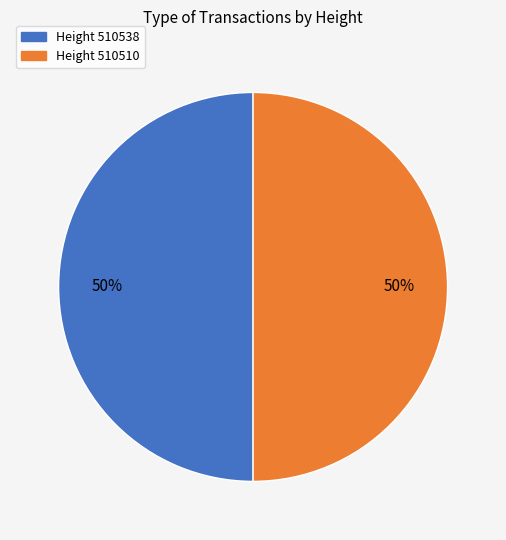

To the nearest percent, what is the average slice percentage?

50%